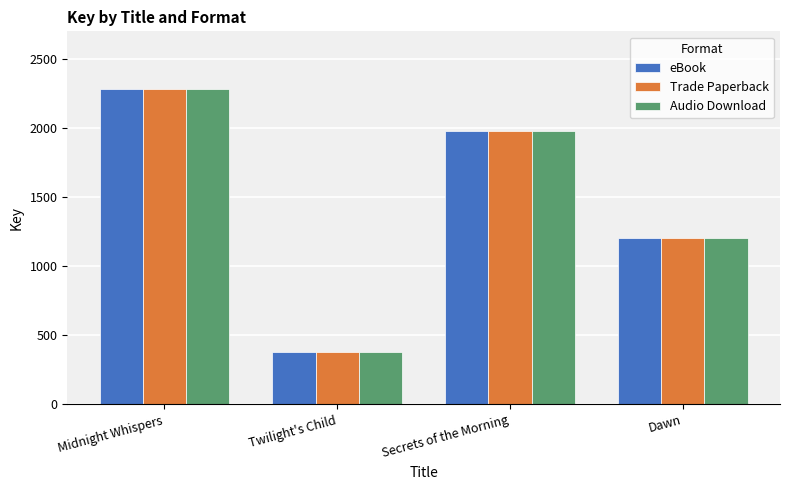

The value of eBook at Twilight's Child is 376. True or false?

True